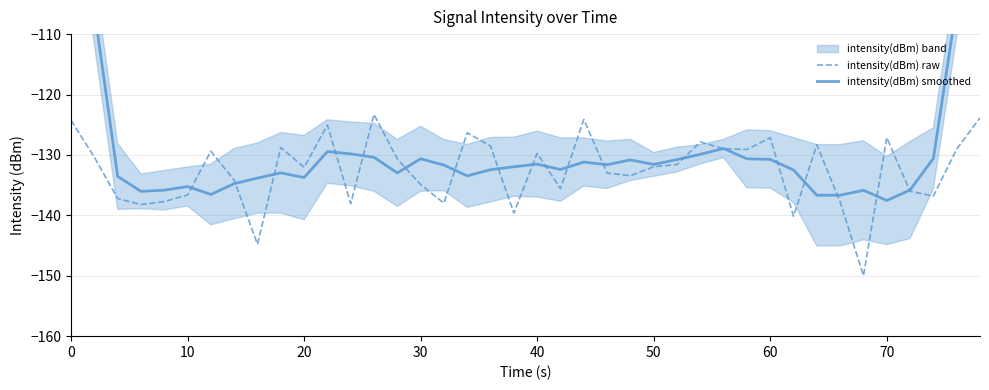

What is the maximum value for intensity(dBm) raw?

-123.3